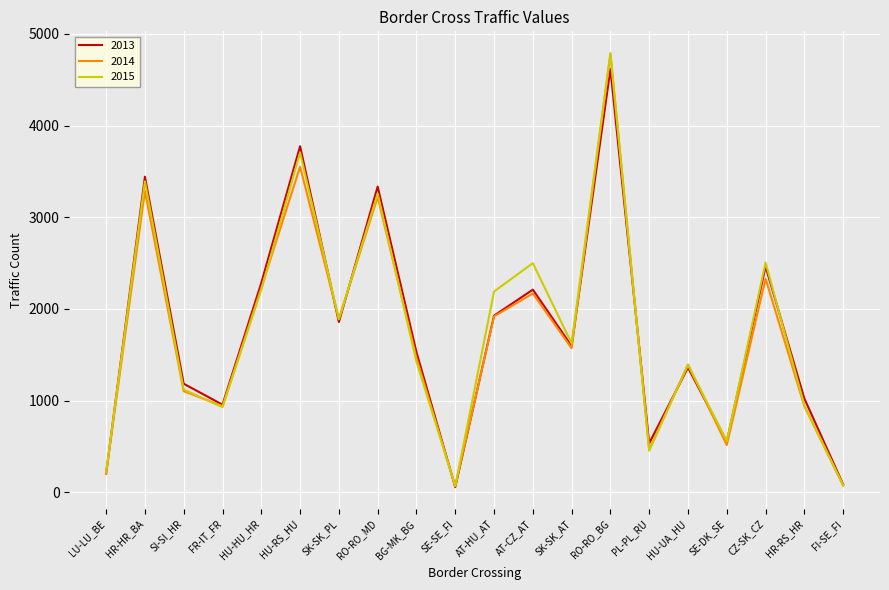

What is the greatest value displayed?

4790